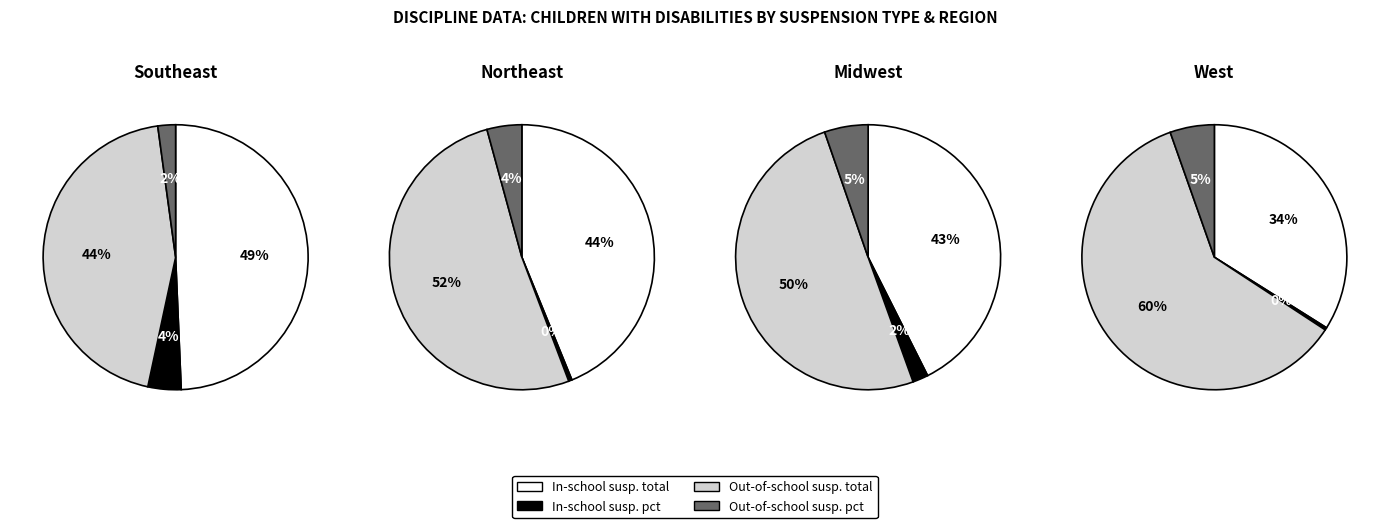

The 19 slice represents 1% of the pie. True or false?

False